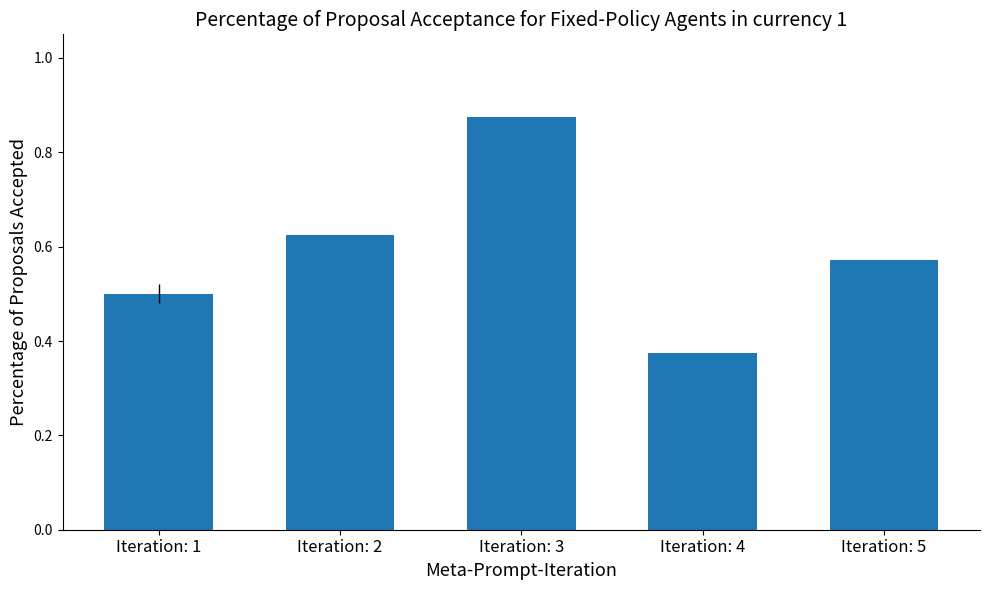

Which label corresponds to the largest value in the chart?

Iteration: 3